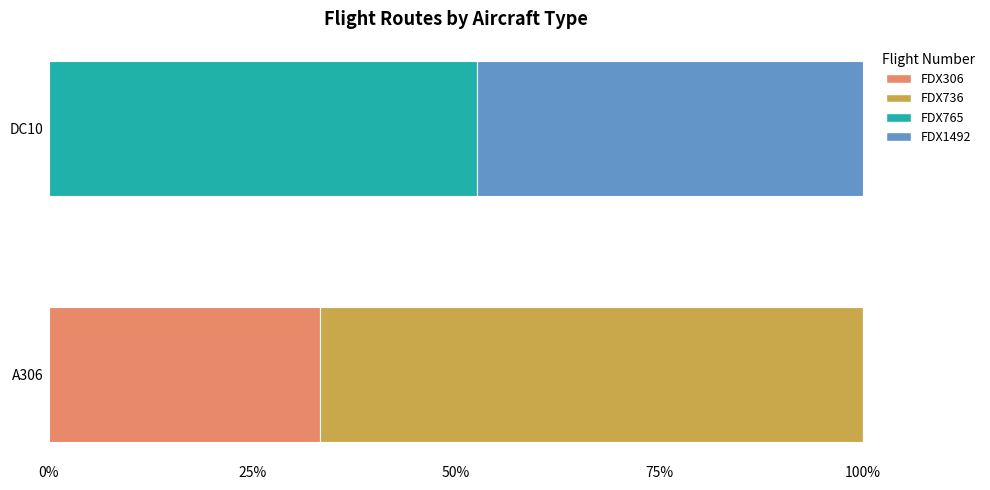

What is the total value across all series at DC10?

100.0